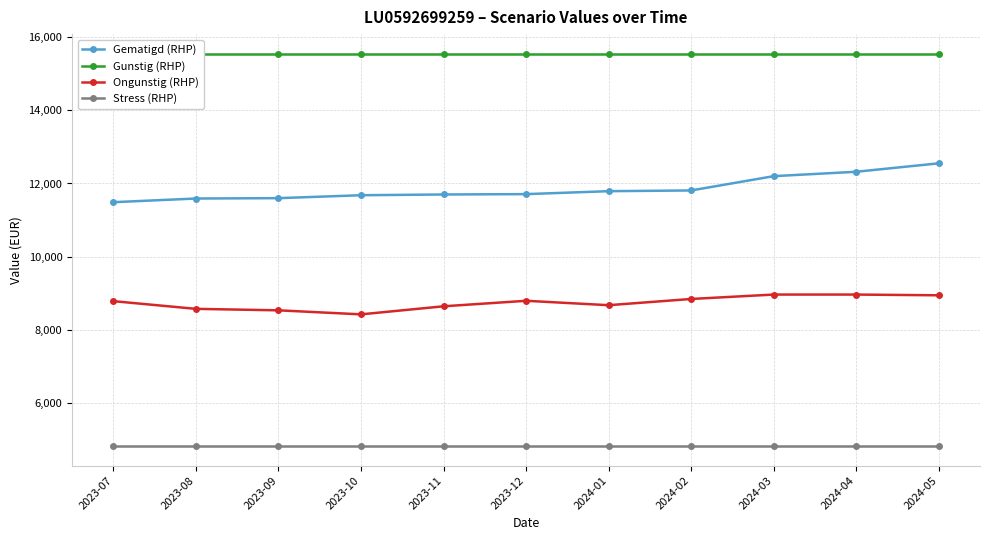

At which category does the chart reach its minimum across all series?

2023-07